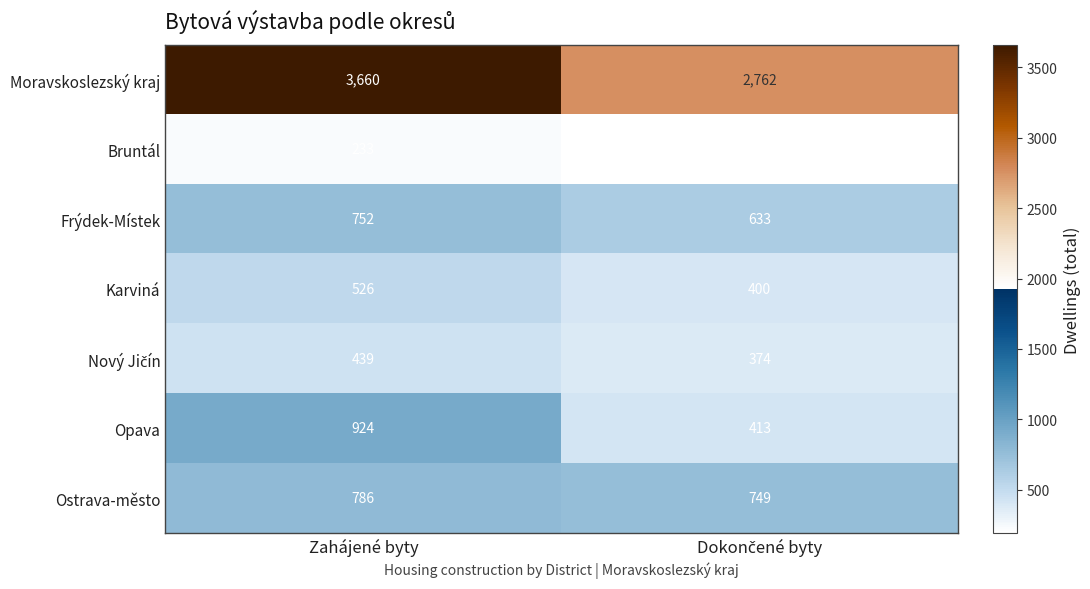

How many data points does each series have?

2